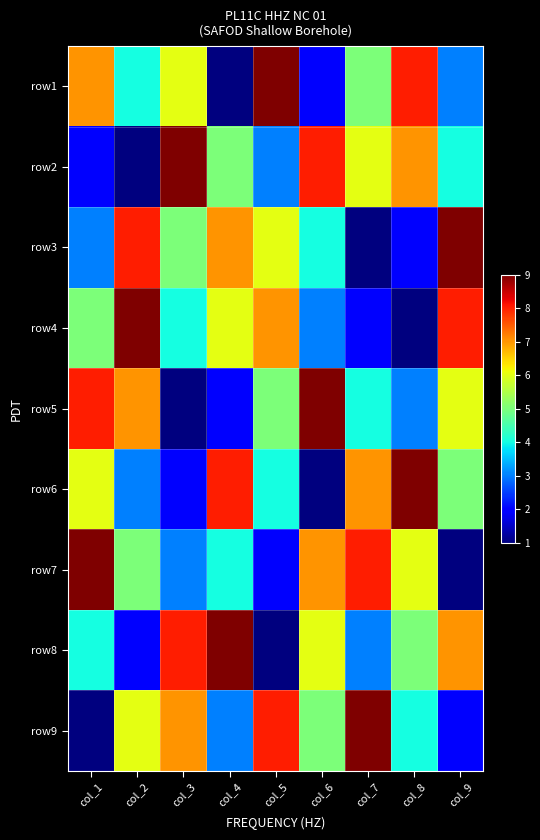

At which category does the chart reach its minimum across all series?

col_4